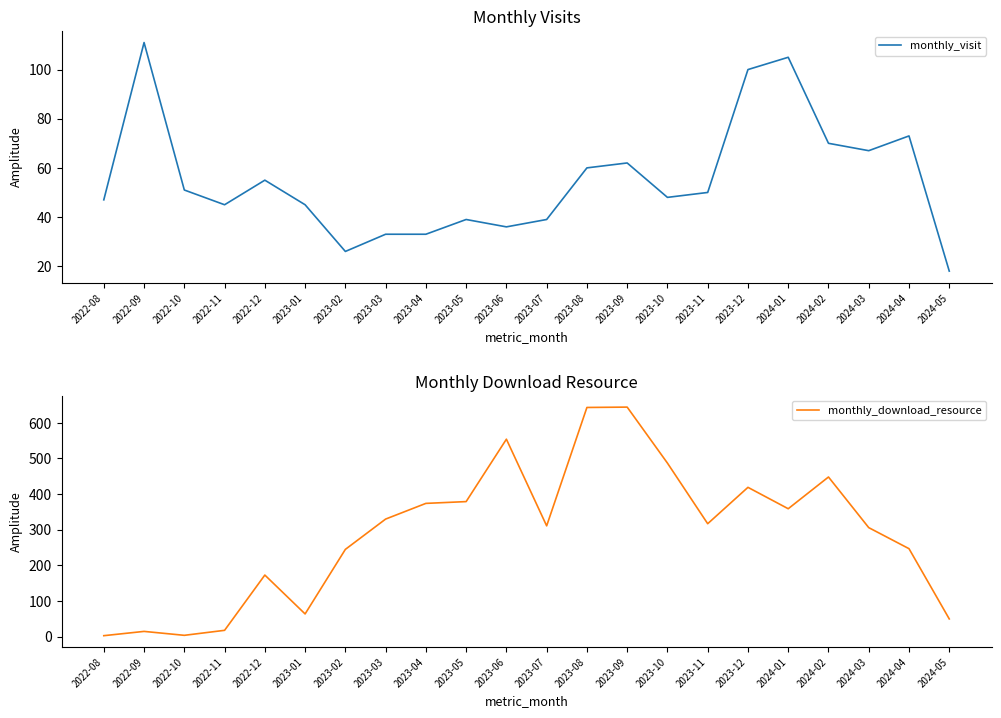

The value of monthly_visit at 2023-11 is 50. True or false?

True